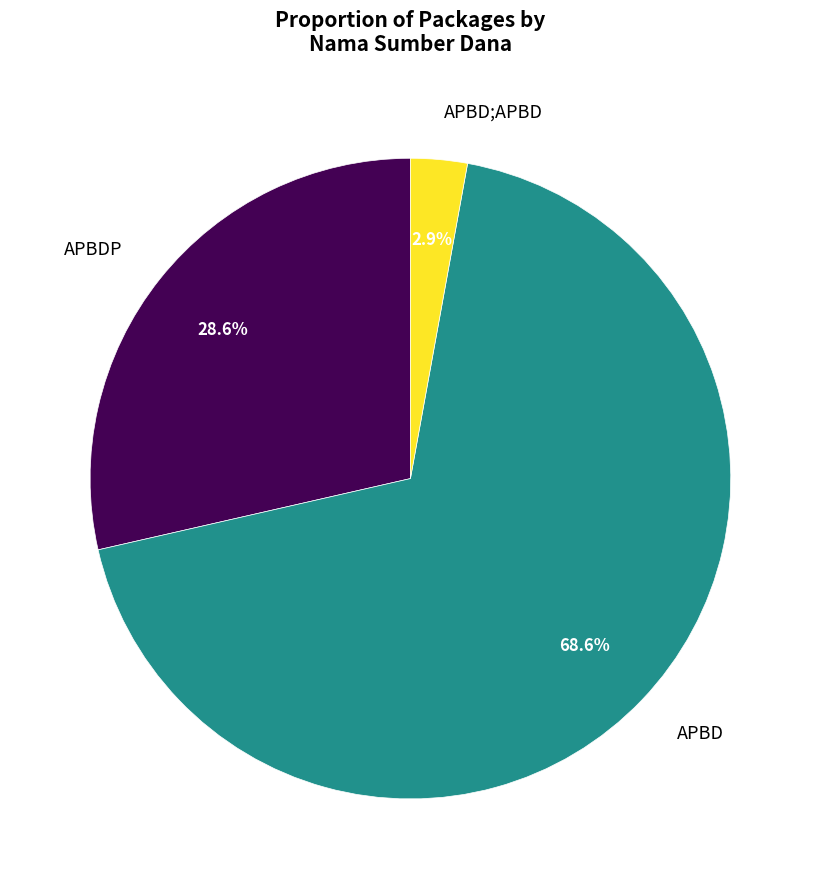

Rank the categories by value from highest to lowest.

APBD, APBDP, APBD;APBD